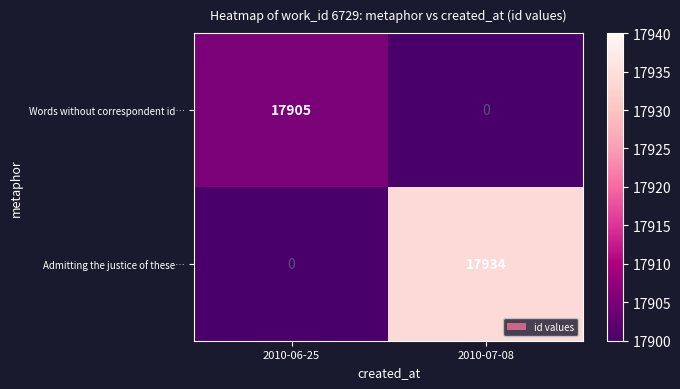

Reading left to right, what are all the values shown in this chart?

Words without correspondent id…: 17905	0
Admitting the justice of these…: 0	17934